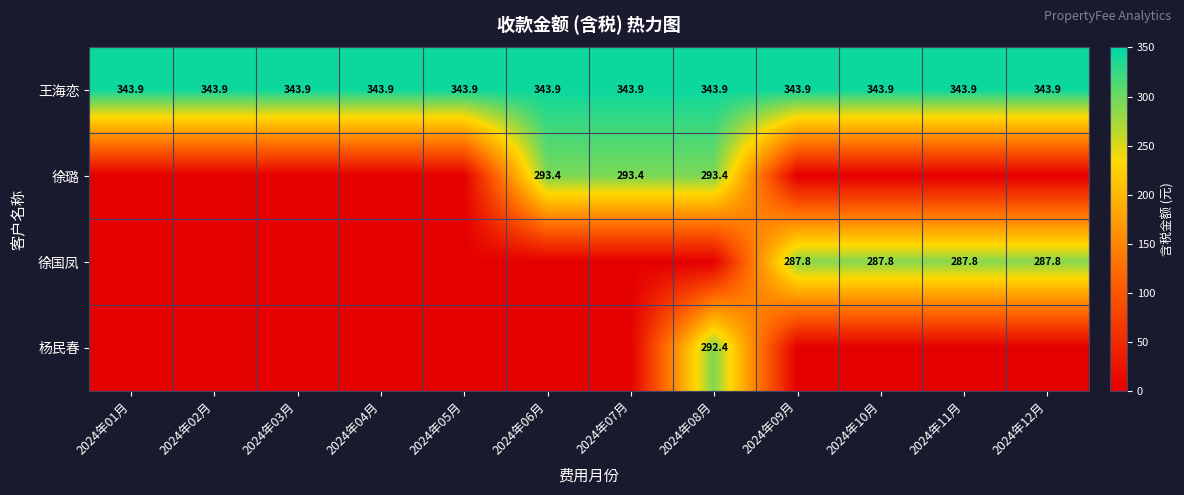

How many categories are shown in the chart?

12